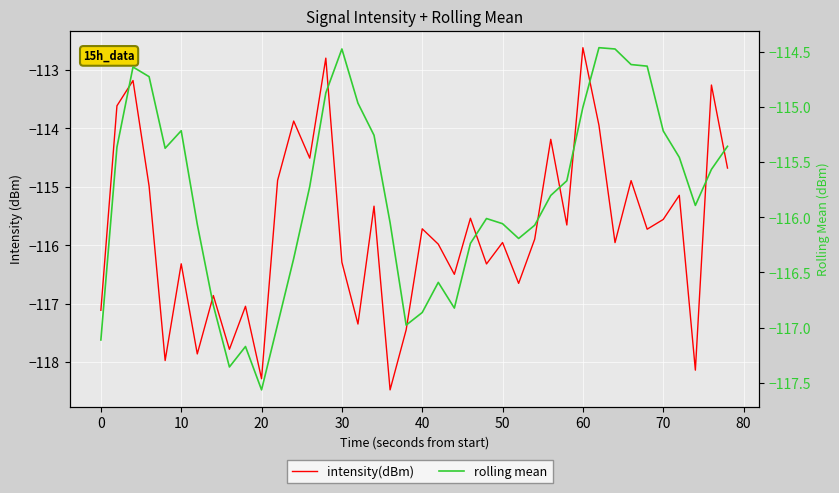

What is the highest value of the rolling mean series?

-114.5